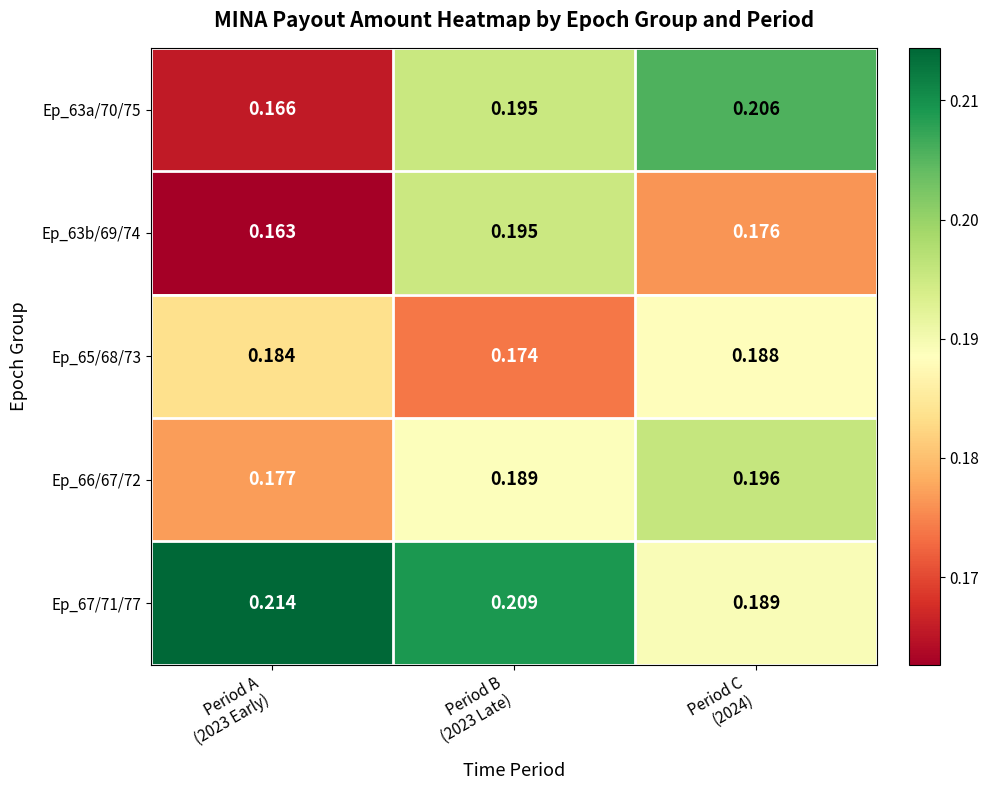

Count the number of data series in this chart.

5